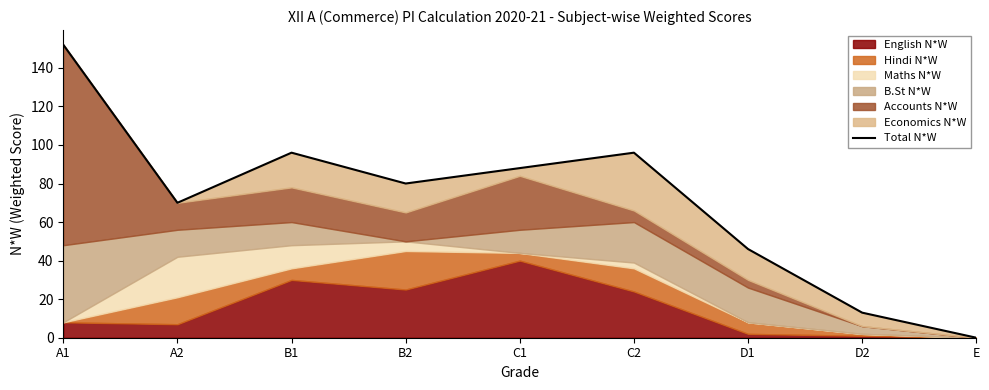

What is the difference between the maximum and second lowest values?

139